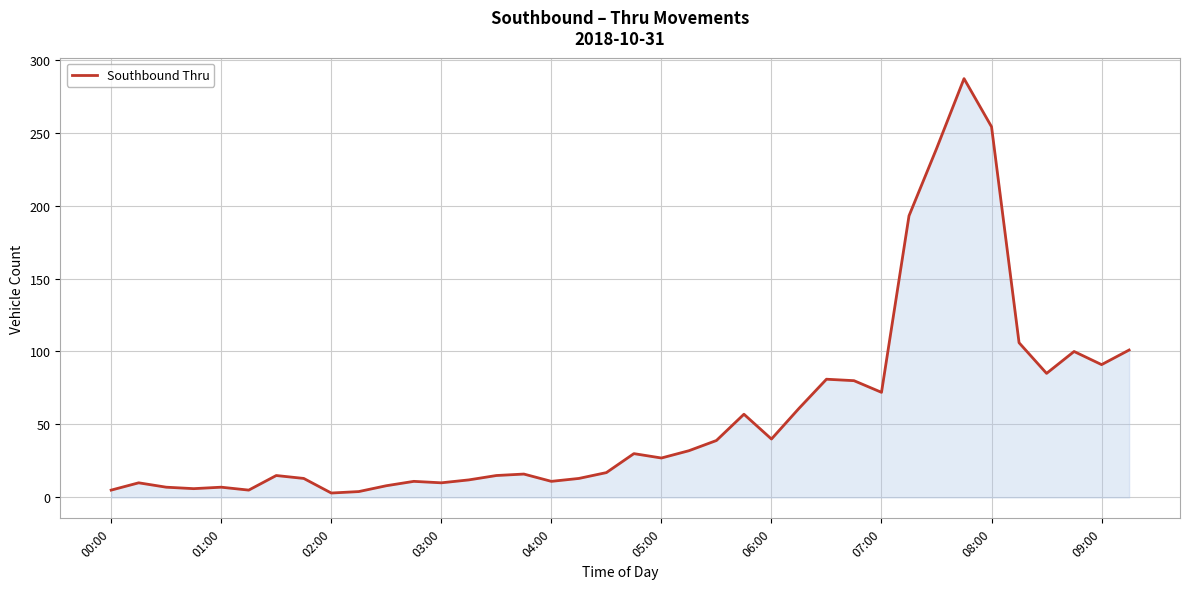

What is the maximum value shown in the chart?

287